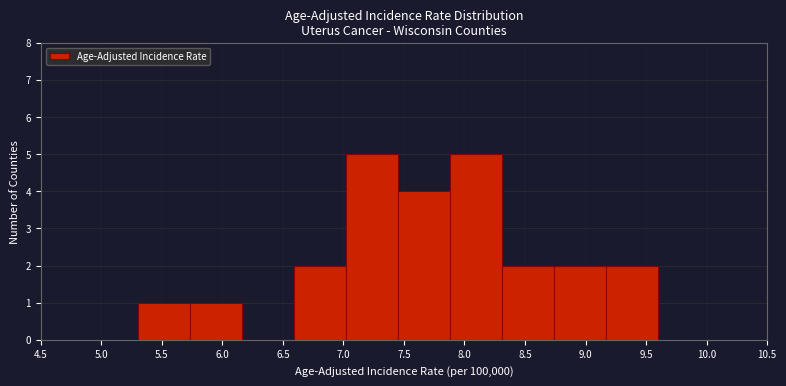

What is the height of the bar covering 7.45 to 7.88 on the x-axis? Neither the bar edges nor the heights are printed on the chart, so give them approximately, as read against the axes.

4